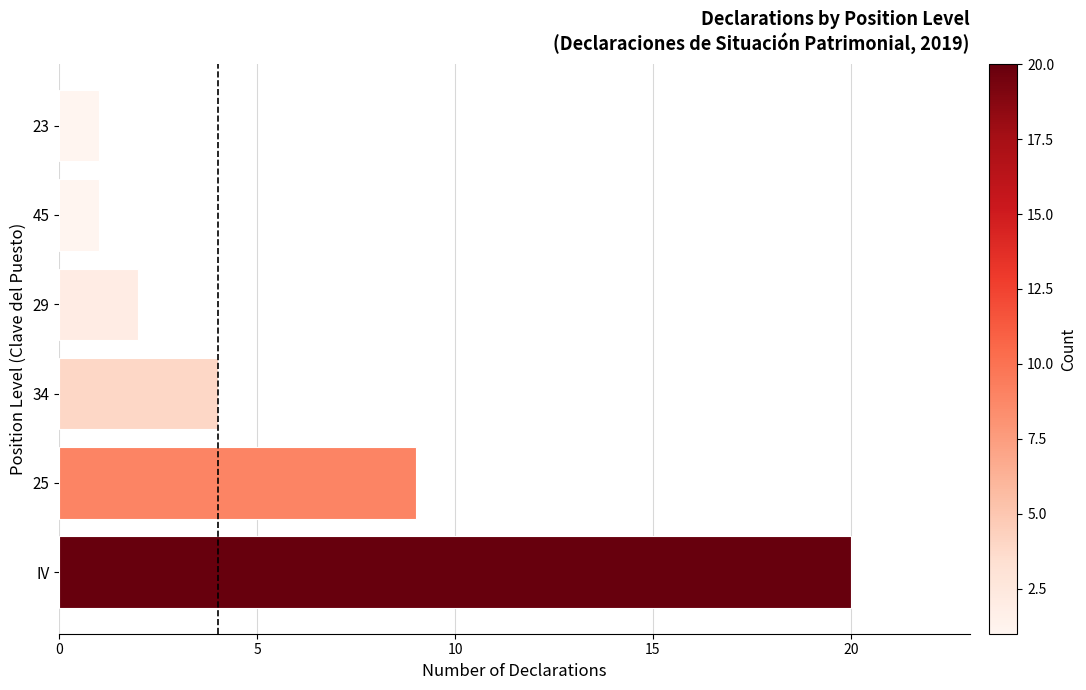

At which label is the value closest to 10?

25